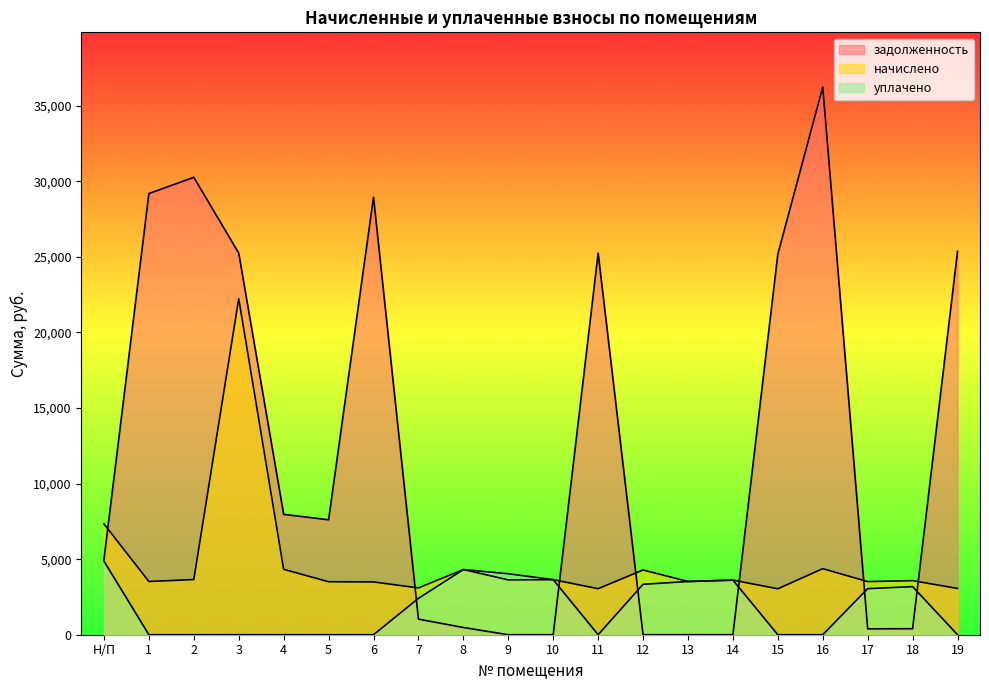

What is the difference between the уплачено values at 12 and 14?

277.2